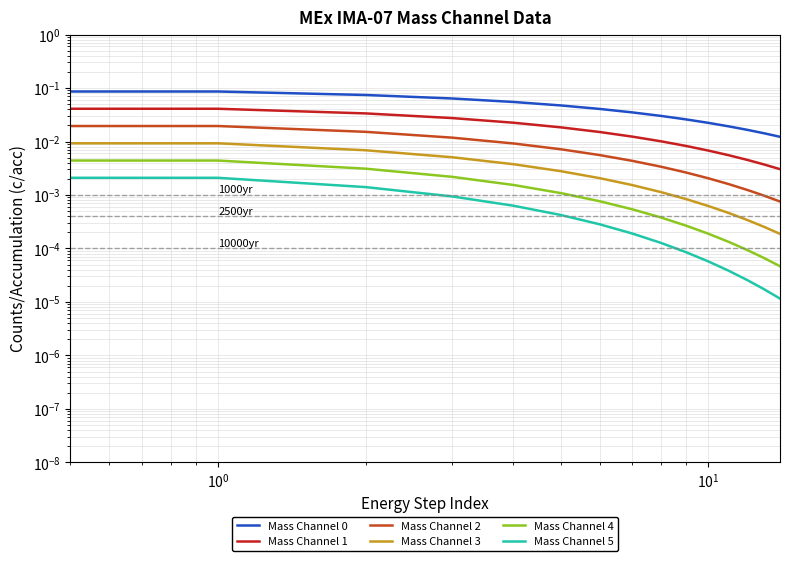

True or false: Mass Channel 0 and Mass Channel 1 cross at least once.

False